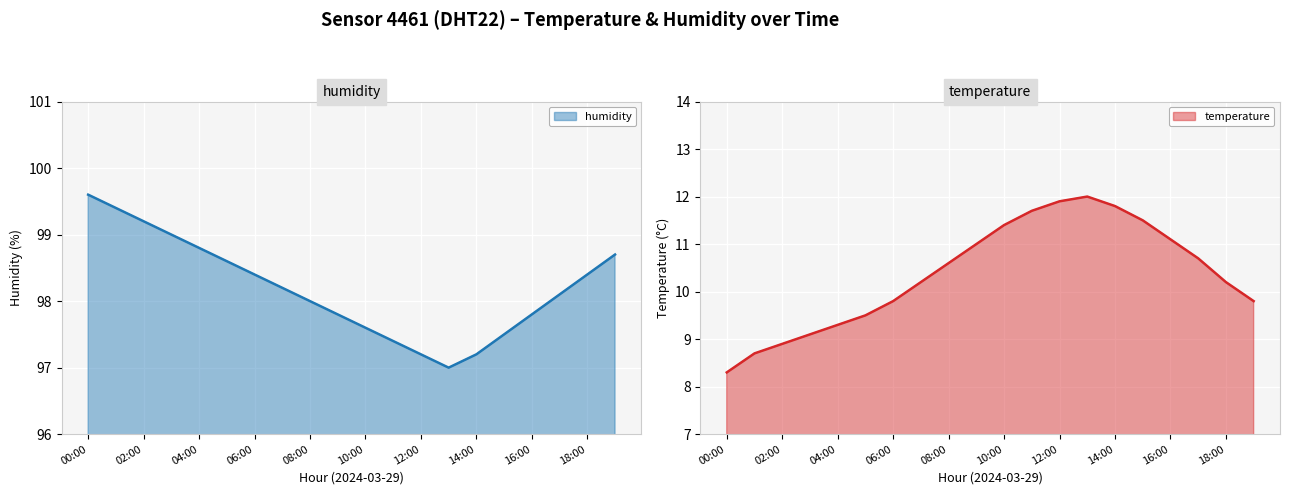

Rank the series by their maximum value, from highest to lowest.

humidity, temperature